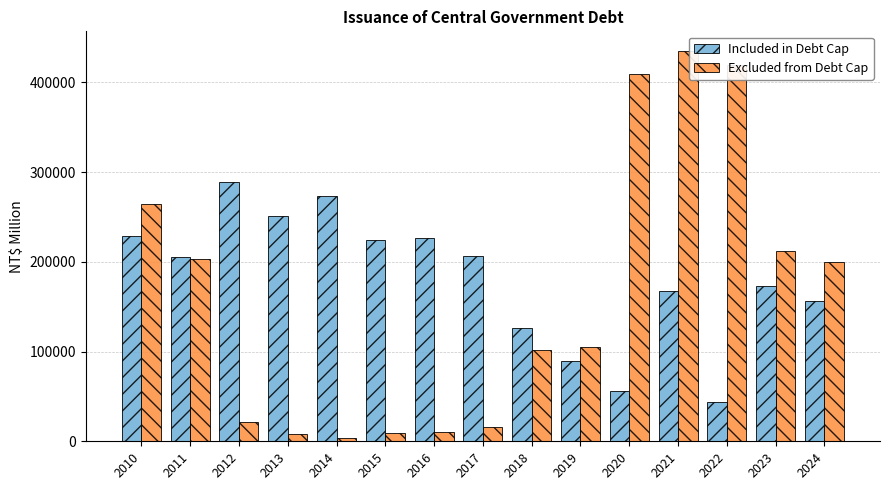

What is the minimum value for Included in Debt Cap?

43904